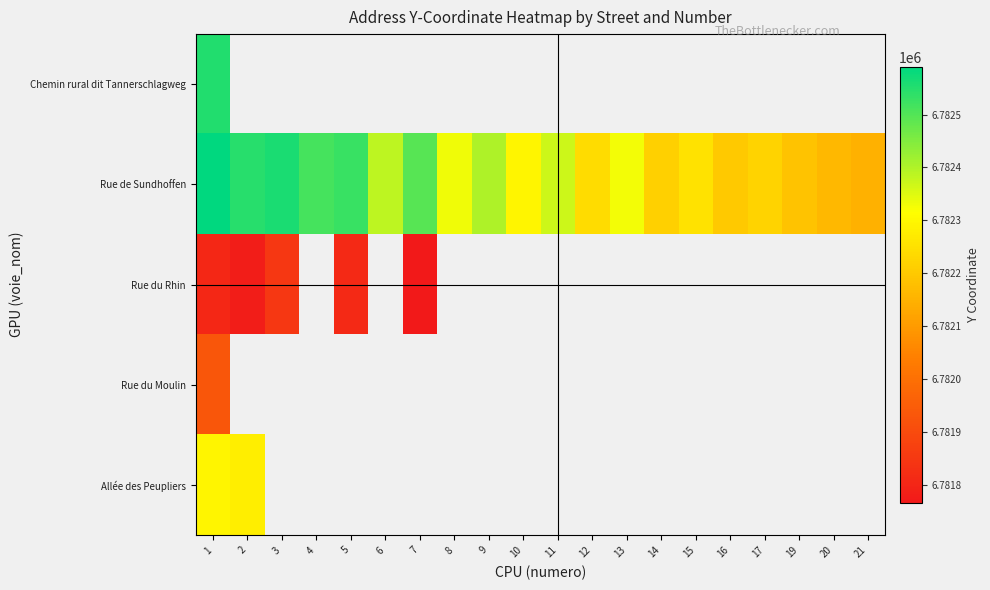

At which category is the sum across all series the highest?

1